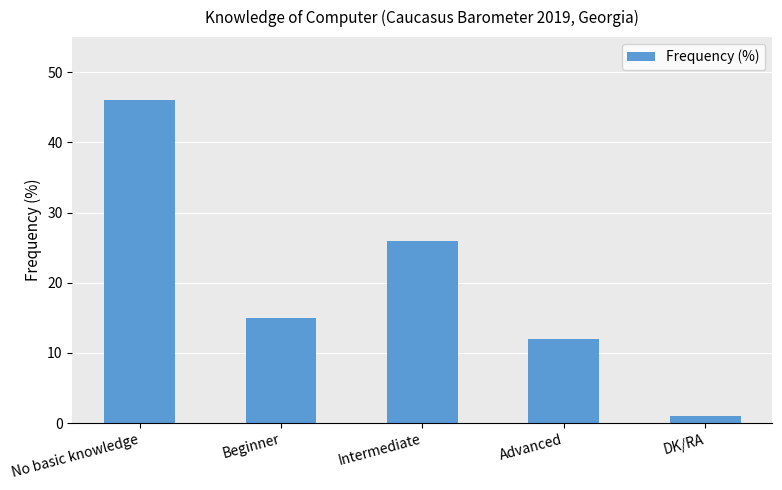

Where is the data nearest to the value 23?

Intermediate